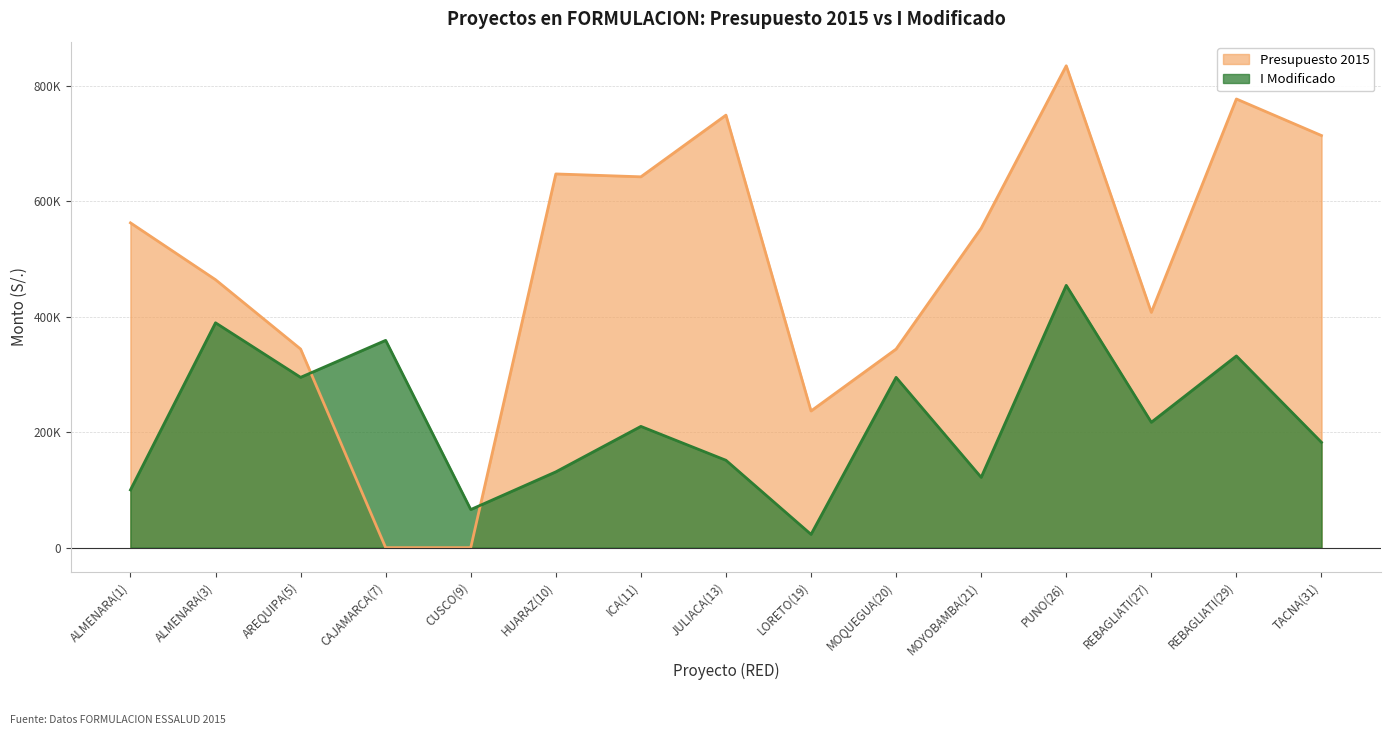

What position from the right is CUSCO(9)?

11